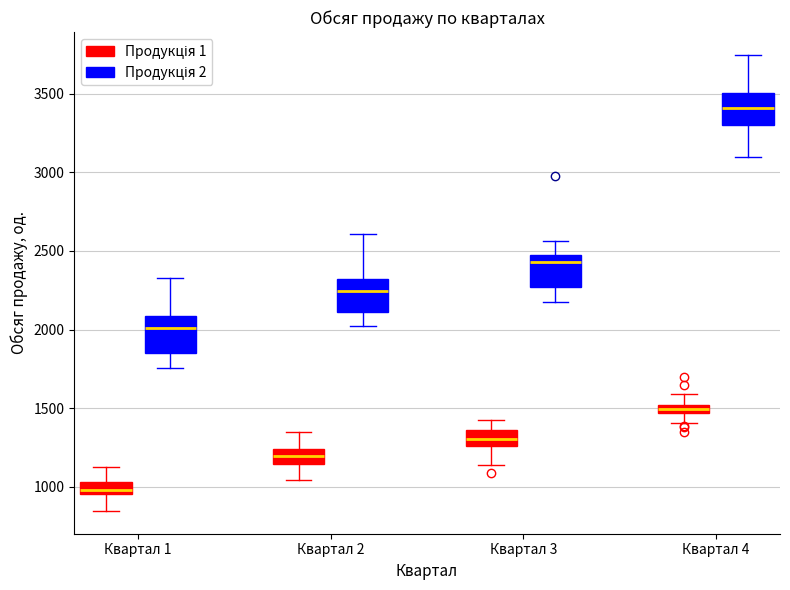

Which box's median line is the highest?

Квартал 4 (Продукція 2)